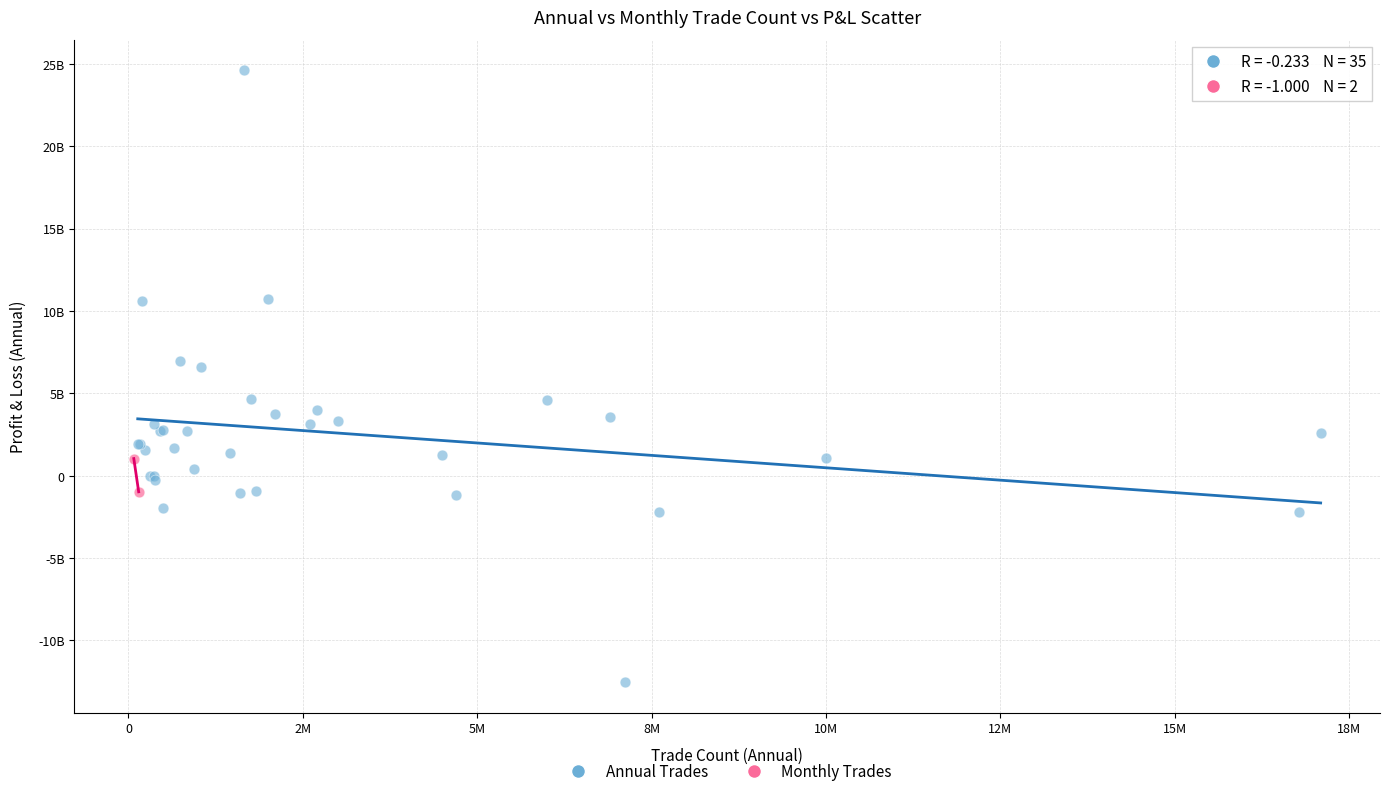

What are all the series names shown in the legend?

Annual Trades, Monthly Trades